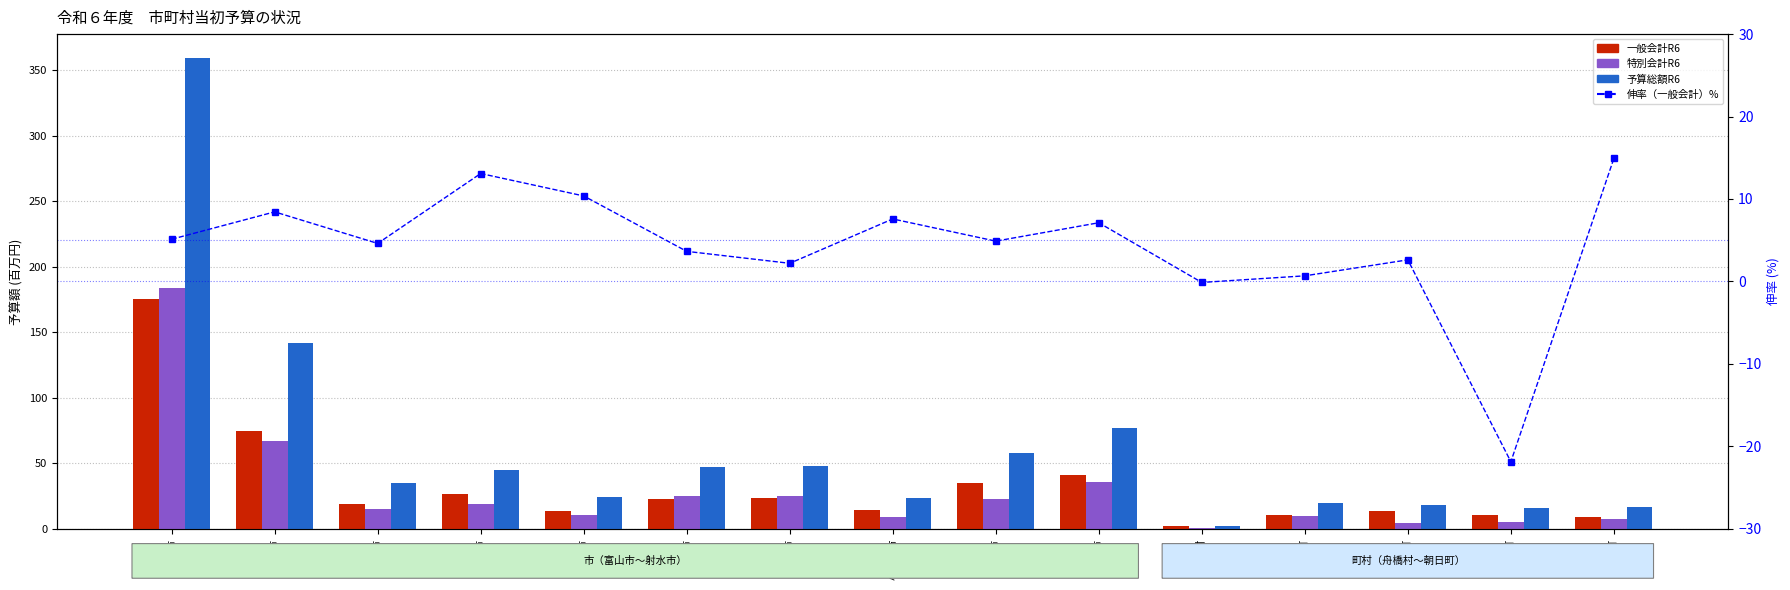

What is the total value across all series at 氷見市?

103.3